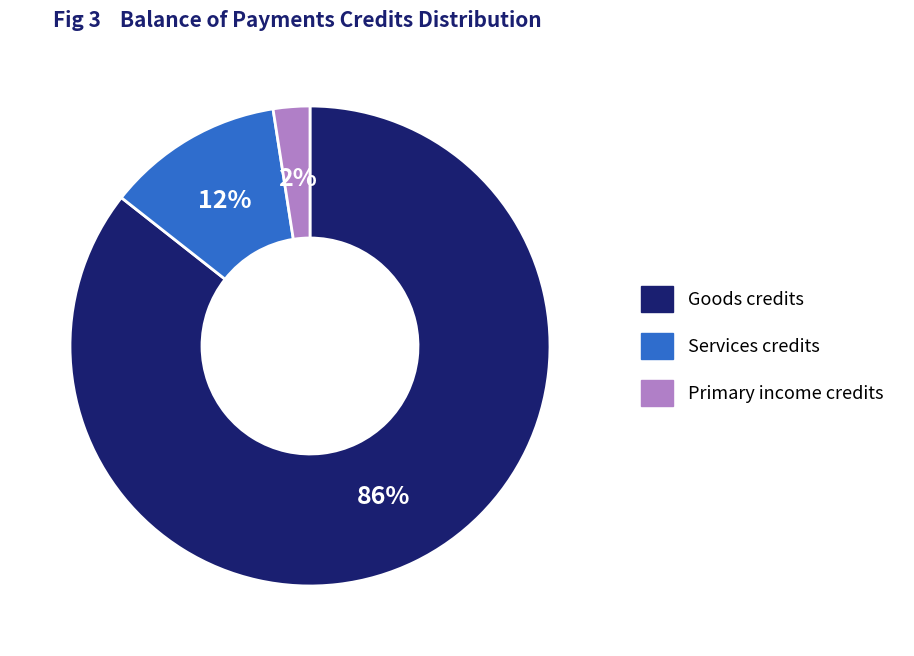

To the nearest percent, what is the average slice percentage?

33%